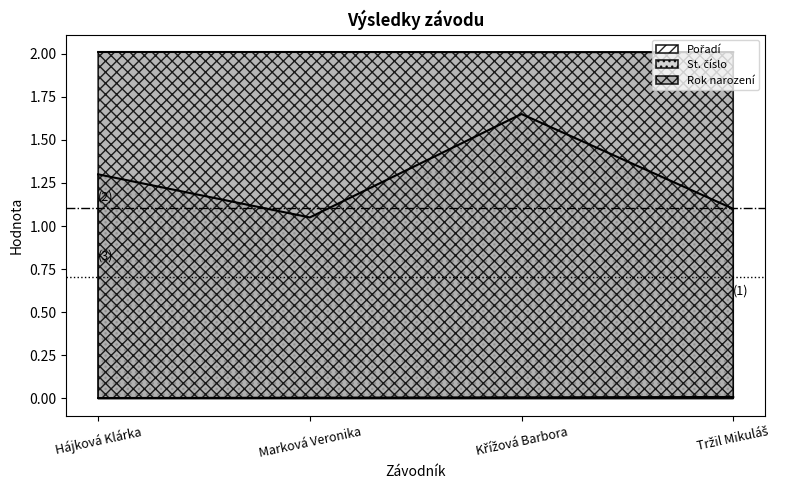

What position from the right is Tržil Mikuláš?

1